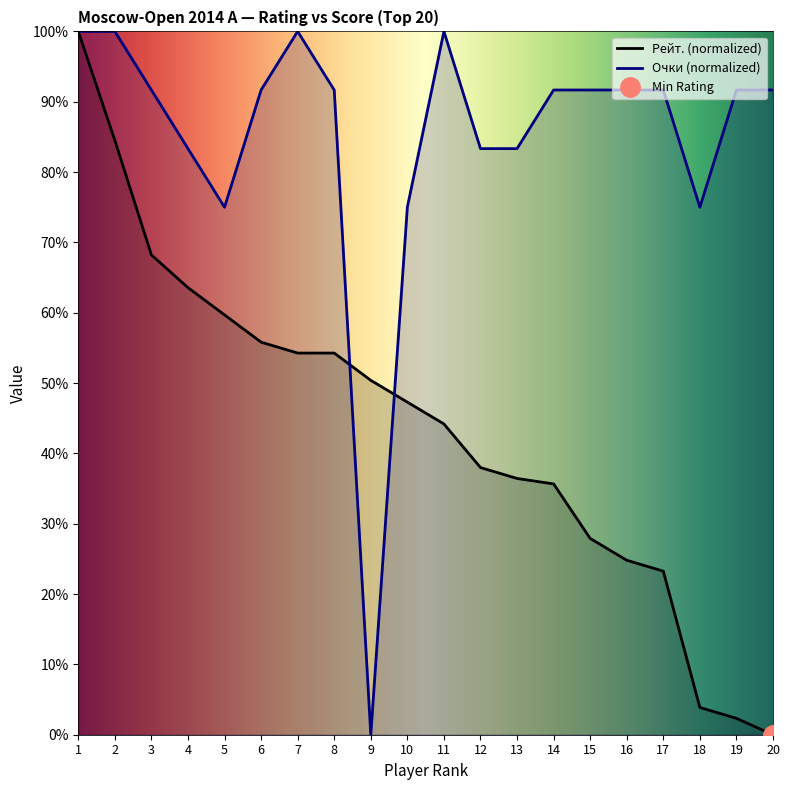

How many data points in Очки are less than 91?

7